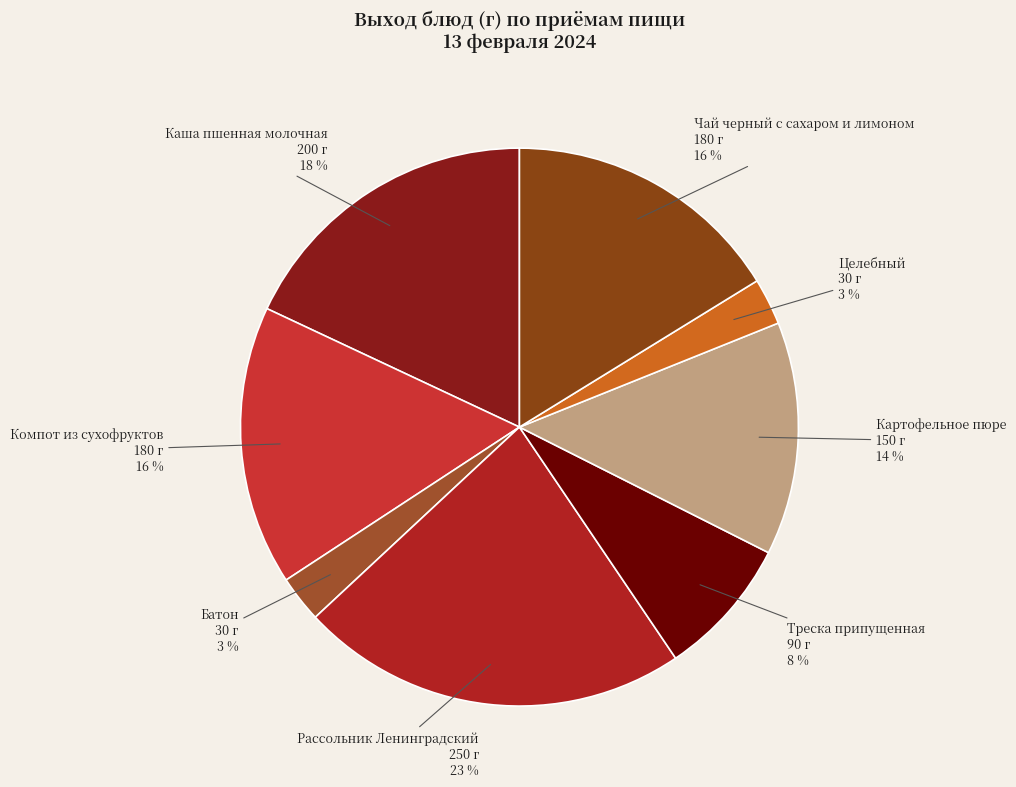

To the nearest percent, what percentage of the pie is Батон?

3%